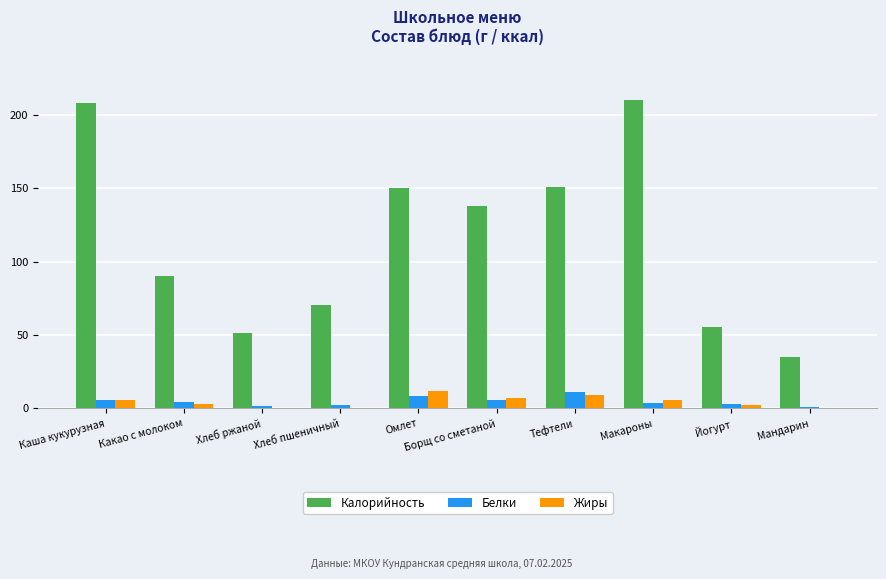

What are all the series names shown in the legend?

Калорийность, Белки, Жиры